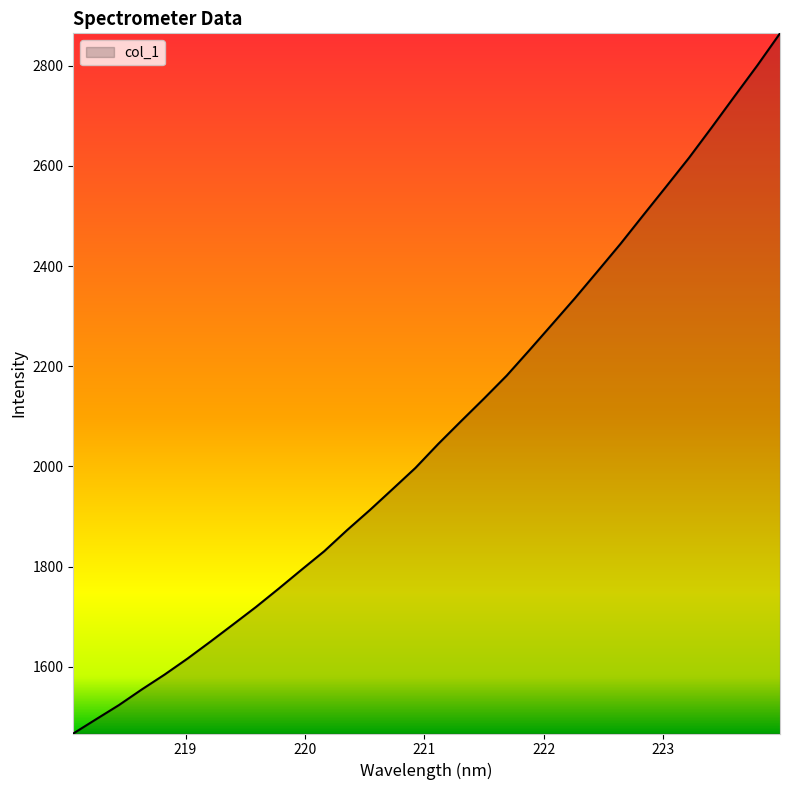

What is the smallest value displayed?

1466.7